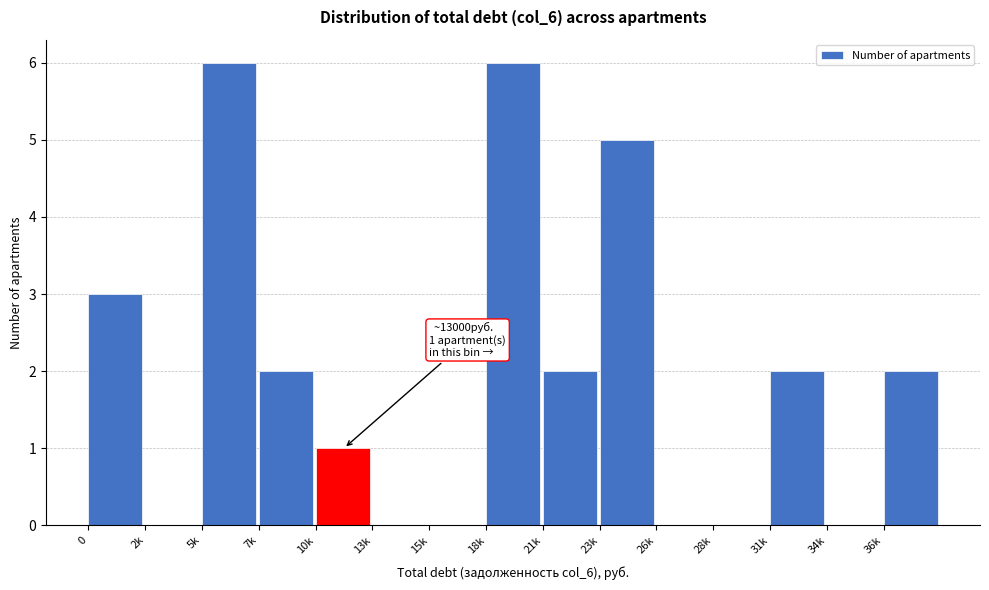

Reading right to left, list all the values displayed in this chart.

36k=2	34k=0	31k=2	28k=0	26k=0	23k=5	21k=2	18k=6	15k=0	13k=0	10k=1	7k=2	5k=6	2k=0	0=3